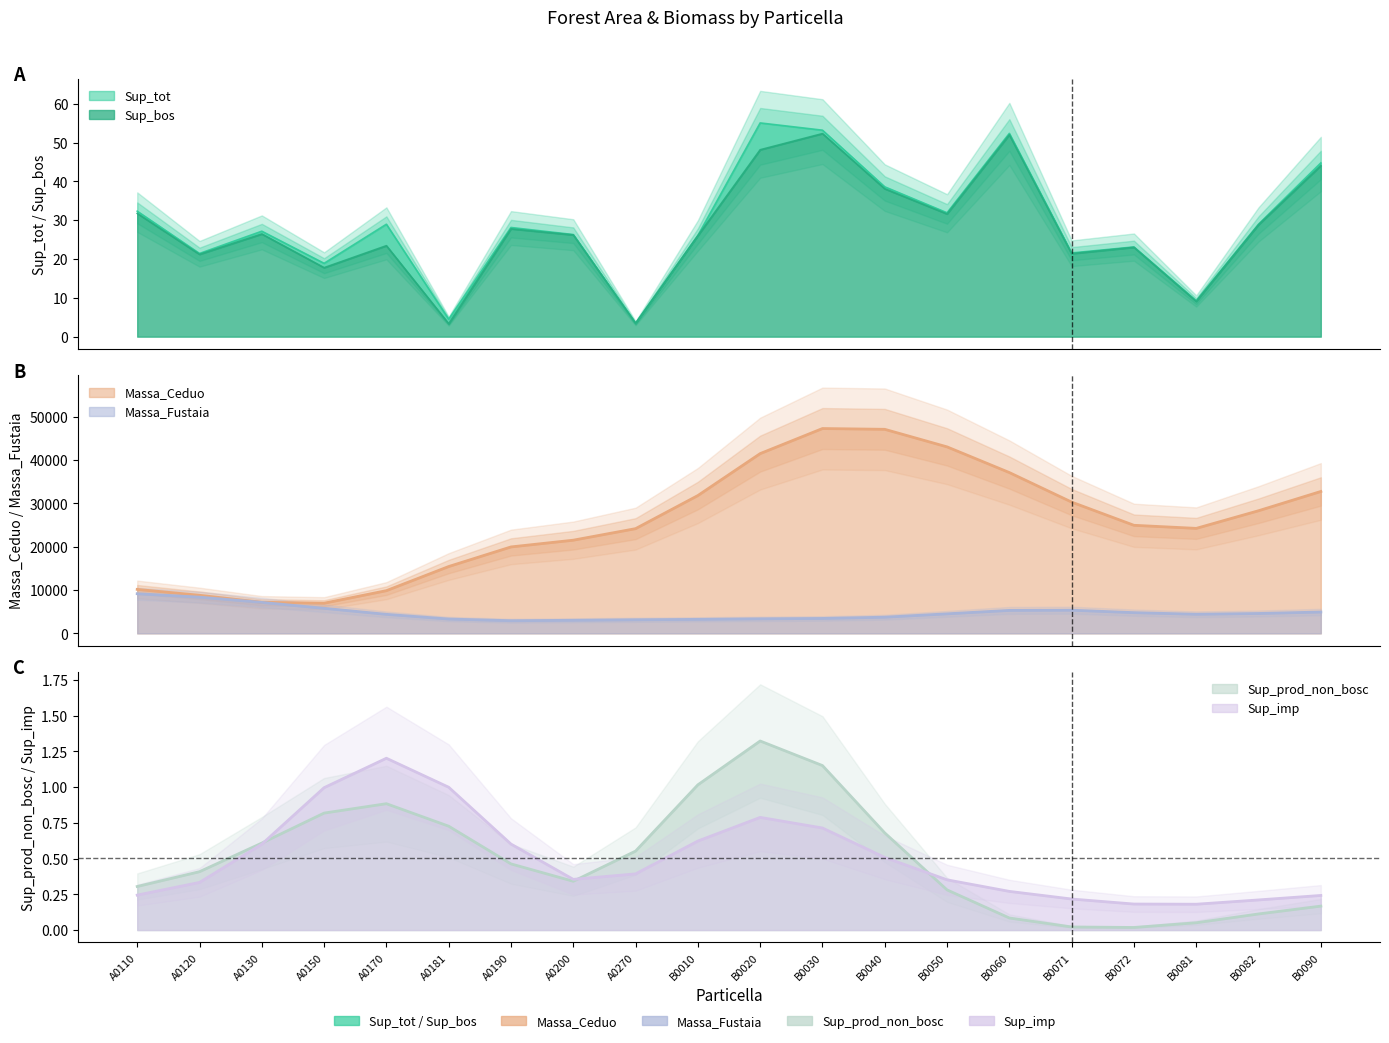

How many series are shown in this chart?

6